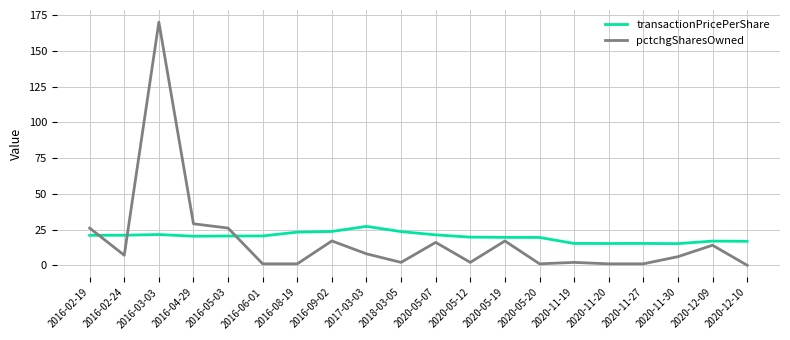

What is the spread (max minus min) of values at 2016-06-01?

19.5